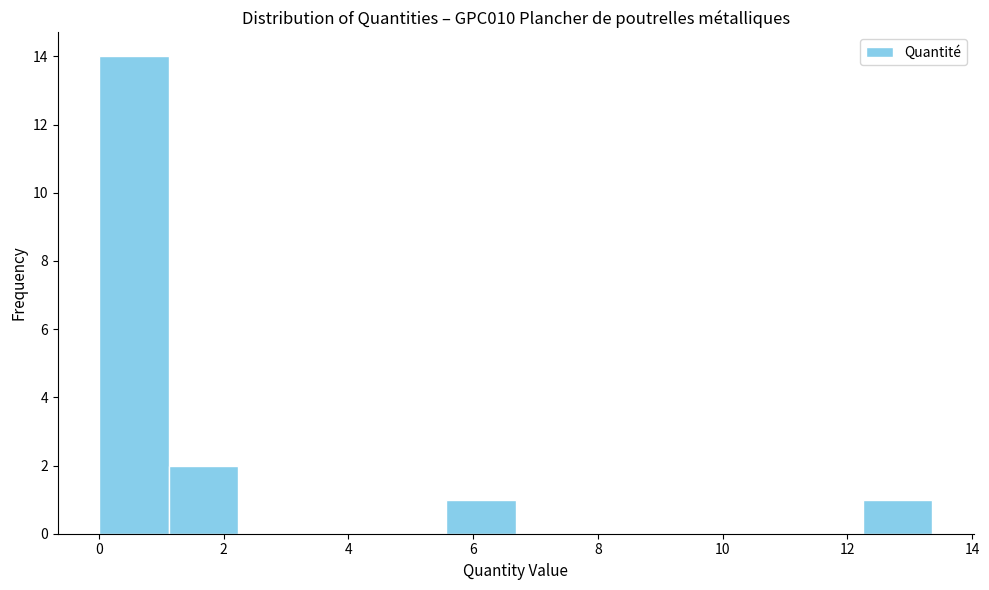

Reading left to right, transcribe this chart: for each bar, give the range it covers on the x-axis and its height. Neither the bar edges nor the heights are printed on the chart, so give them approximately, as read against the axes.

0.0 to 1.2: 14
1.2 to 2.2: 2
2.2 to 3.4: 0
3.4 to 4.4: 0
4.4 to 5.6: 0
5.6 to 6.6: 1
6.6 to 7.8: 0
7.8 to 9.0: 0
9.0 to 10.0: 0
10.0 to 11.2: 0
11.2 to 12.2: 0
12.2 to 13.4: 1